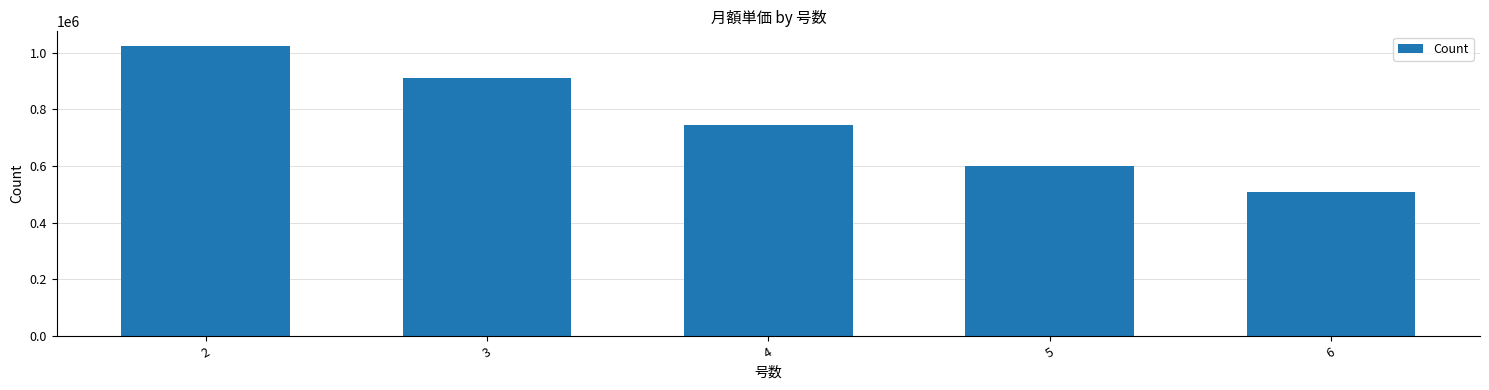

Reading left to right, transcribe all the data shown in this chart.

1024000	910000	744000	600000	508000